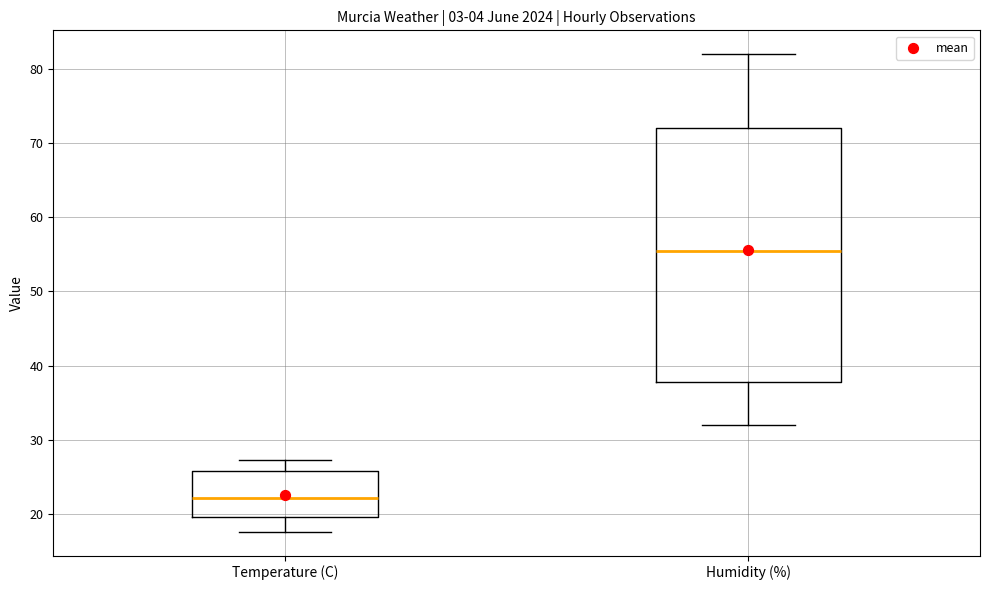

Where is the upper edge of the box for Temperature (C) on the y-axis? The values are not printed on the chart, so give them approximately, as read against the axis.

26